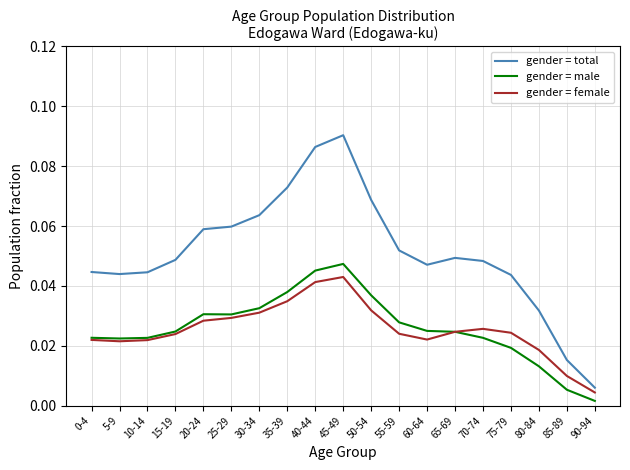

Which label corresponds to the largest value in the chart?

45-49